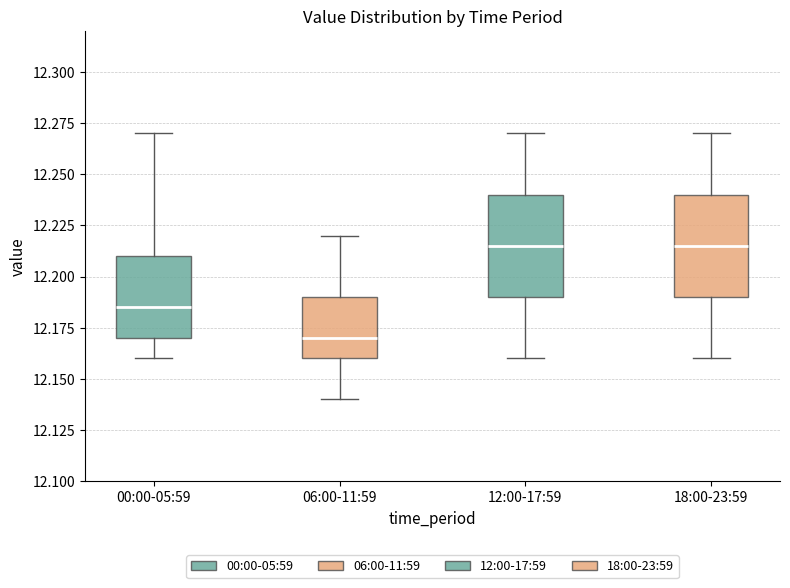

Where does the lower whisker of the box for 18:00-23:59 end on the y-axis? The values are not printed on the chart, so give them approximately, as read against the axis.

12.160